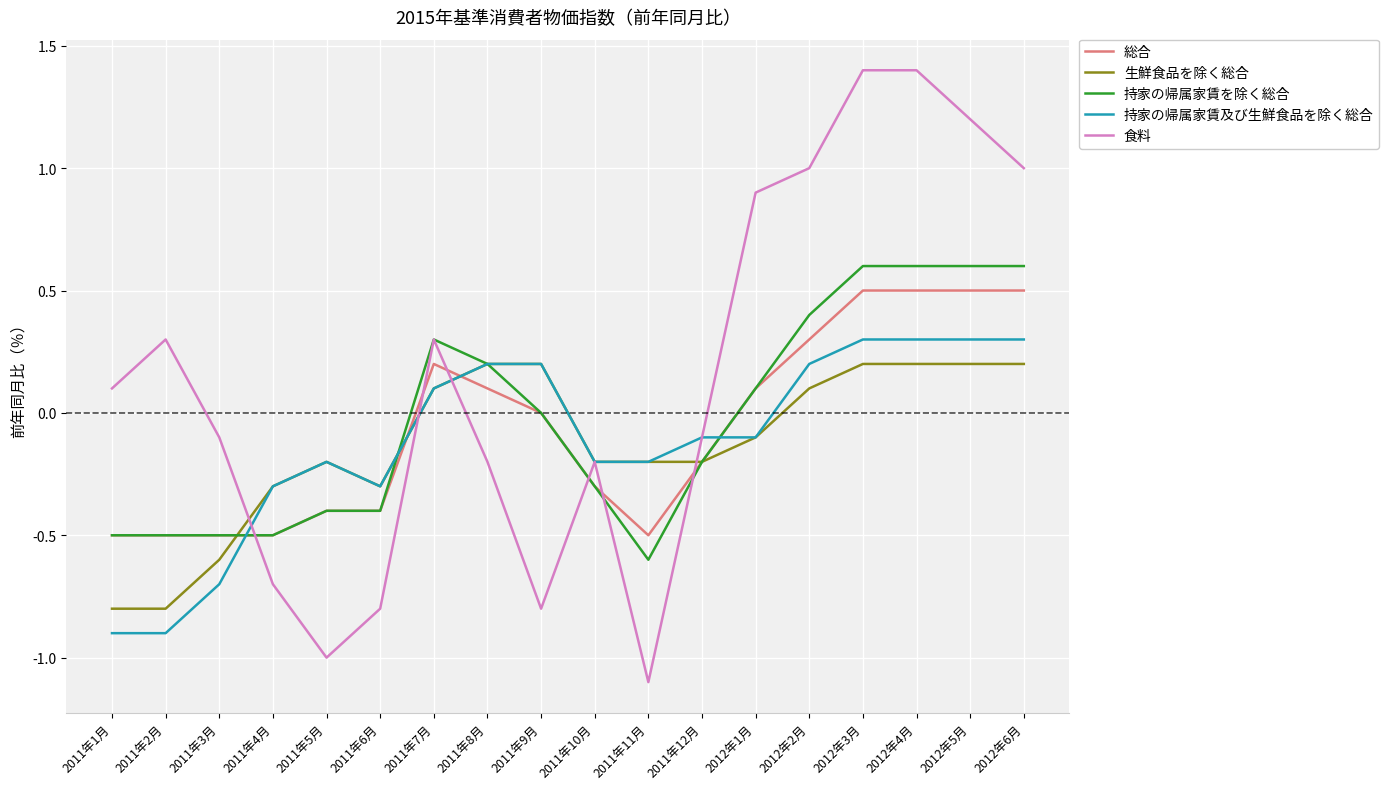

Which series has the largest total across all categories?

食料